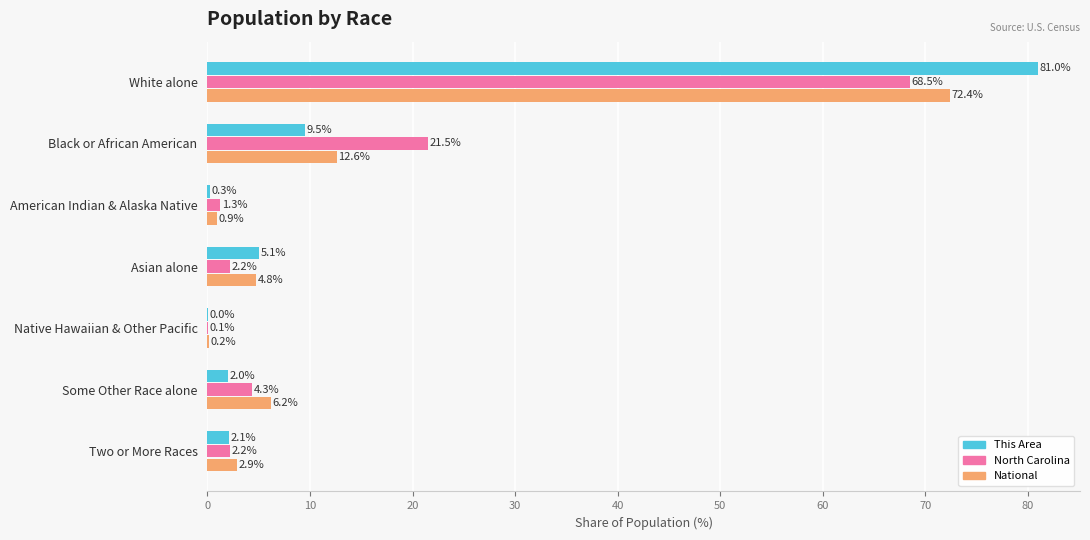

Is it true that National equals 2.9 at Two or More Races?

True